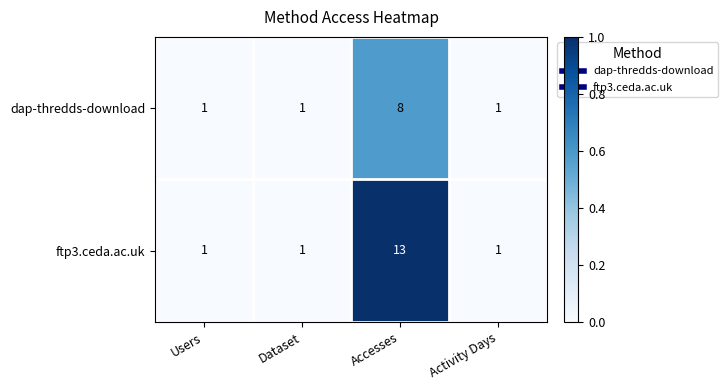

Reading right to left, transcribe all the data shown in this chart.

dap-thredds-download: Activity Days=1	Accesses=8	Dataset=1	Users=1
ftp3.ceda.ac.uk: Activity Days=1	Accesses=13	Dataset=1	Users=1